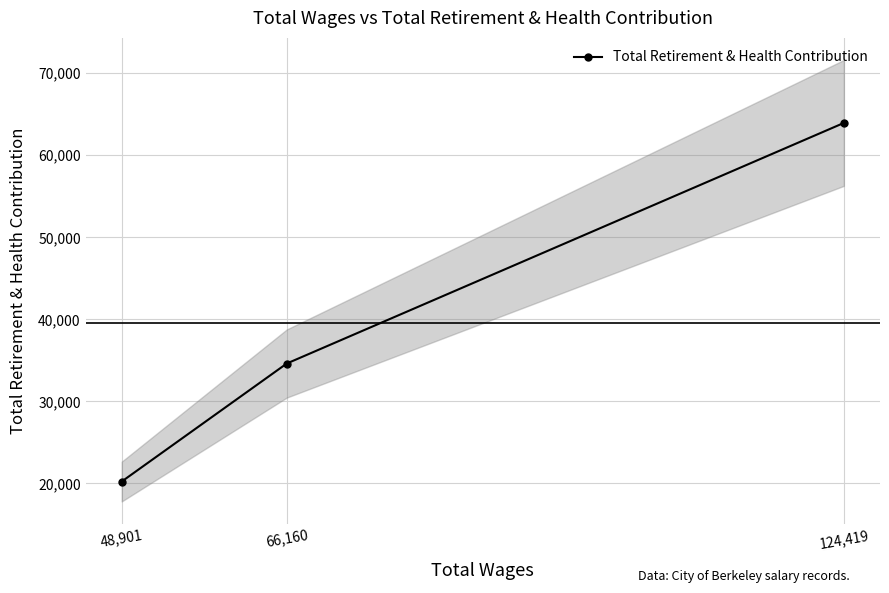

Count the values in the range 20230 to 63945.

3